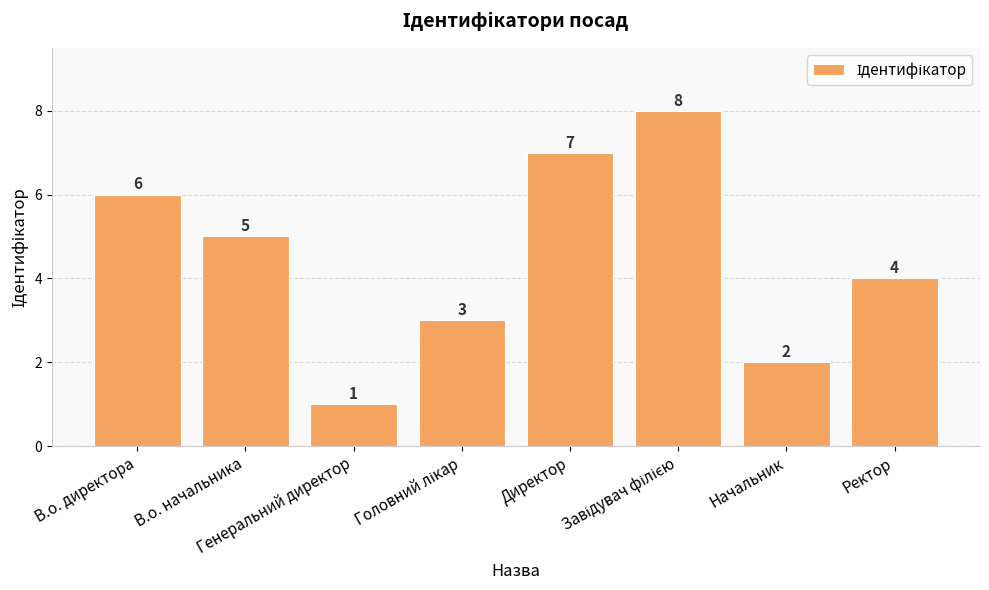

What is the maximum value shown in the chart?

8